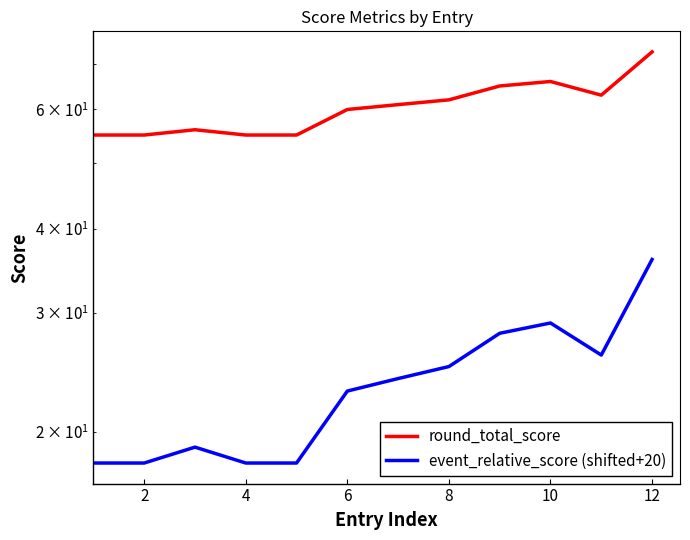

What is the minimum value shown in the chart?

18